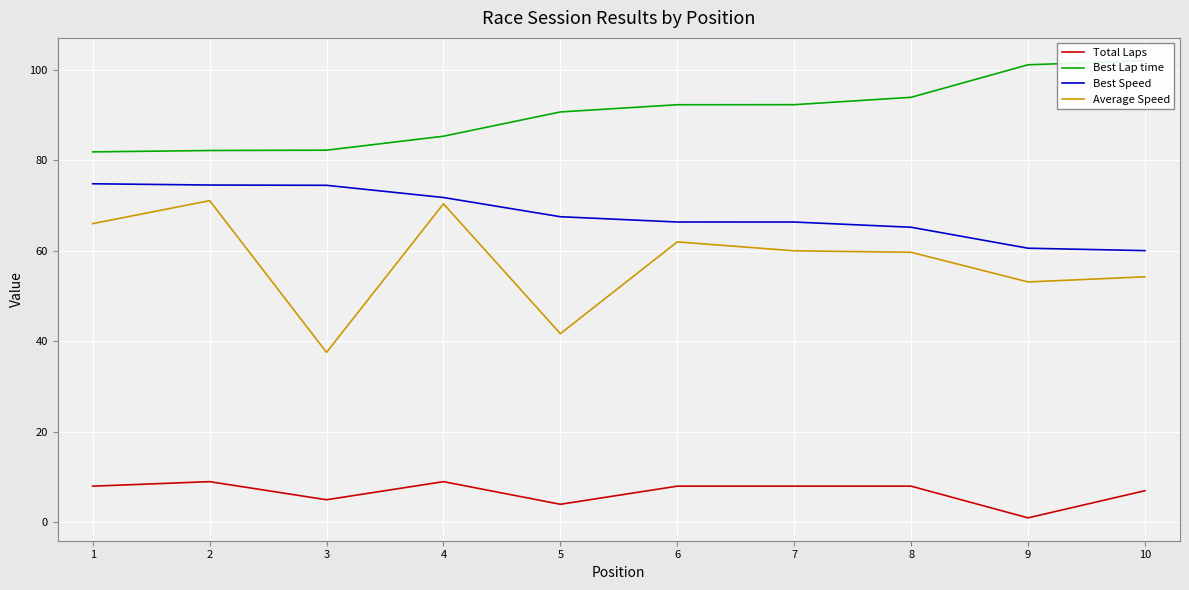

Reading left to right, list all the values displayed in this chart.

Total Laps: 8.0	9.0	5.0	9.0	4.0	8.0	8.0	8.0	1.0	7.0
Best Lap time: 81.8	82.1	82.2	85.3	90.7	92.2	92.3	93.9	101.1	102.0
Best Speed: 74.8	74.5	74.4	71.8	67.5	66.3	66.3	65.2	60.6	60.0
Average Speed: 66.0	71.1	37.6	70.4	41.7	62.0	60.0	59.7	53.1	54.2